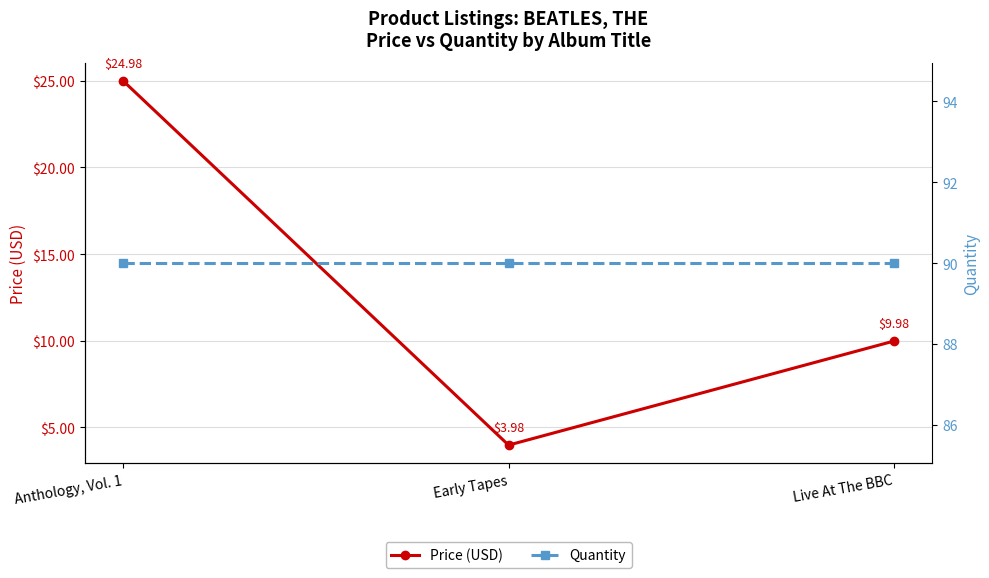

At which category does the chart reach its peak across all series?

Anthology, Vol. 1